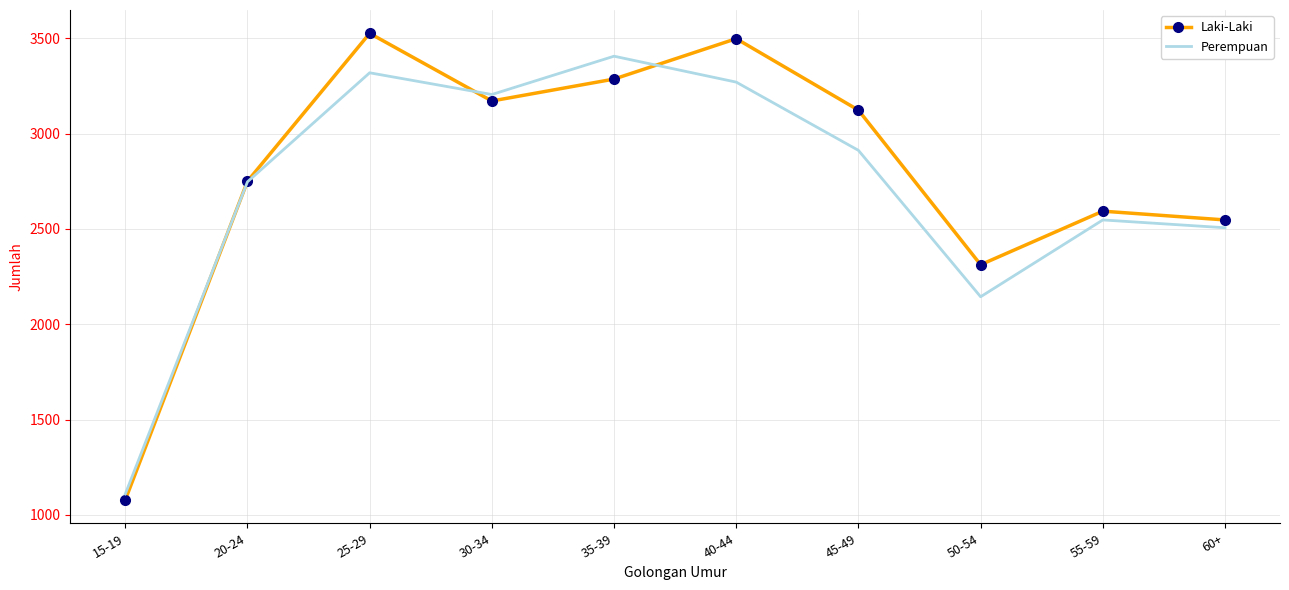

Is it true that Laki-Laki equals 3498 at 40-44?

True